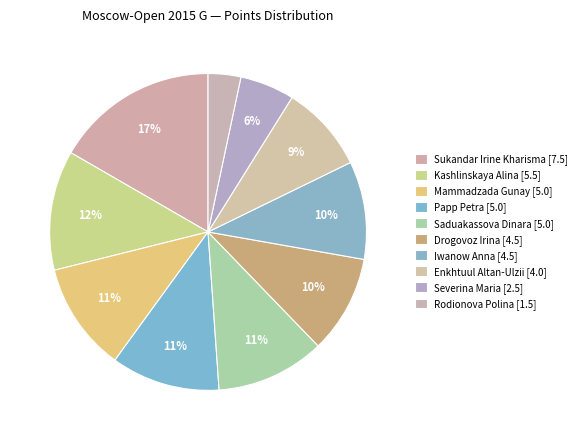

How many slices are in this pie chart?

10